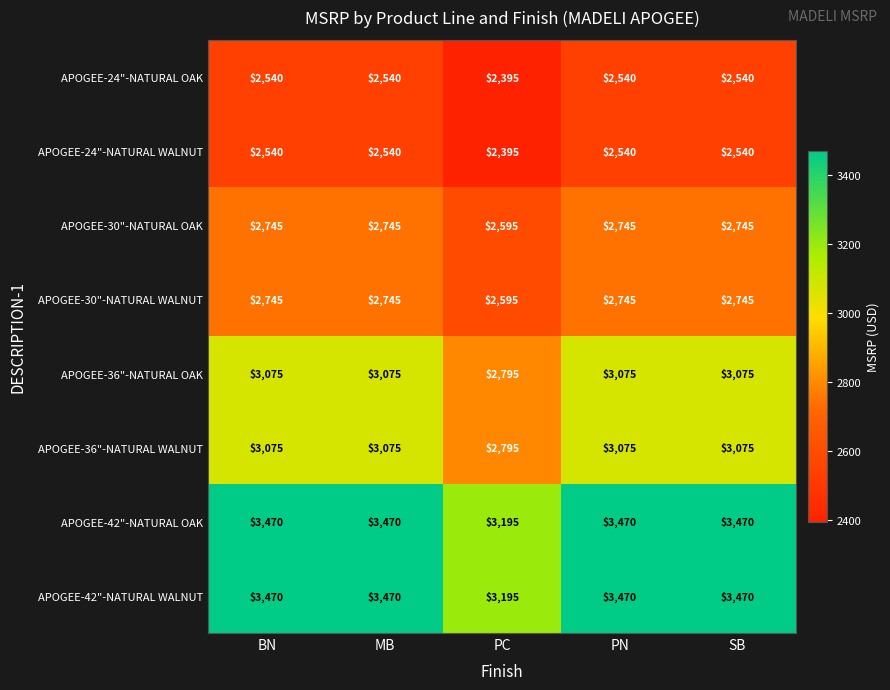

Is the value of APOGEE-36"-NATURAL WALNUT at MB greater than the value of APOGEE-42"-NATURAL WALNUT at BN?

No